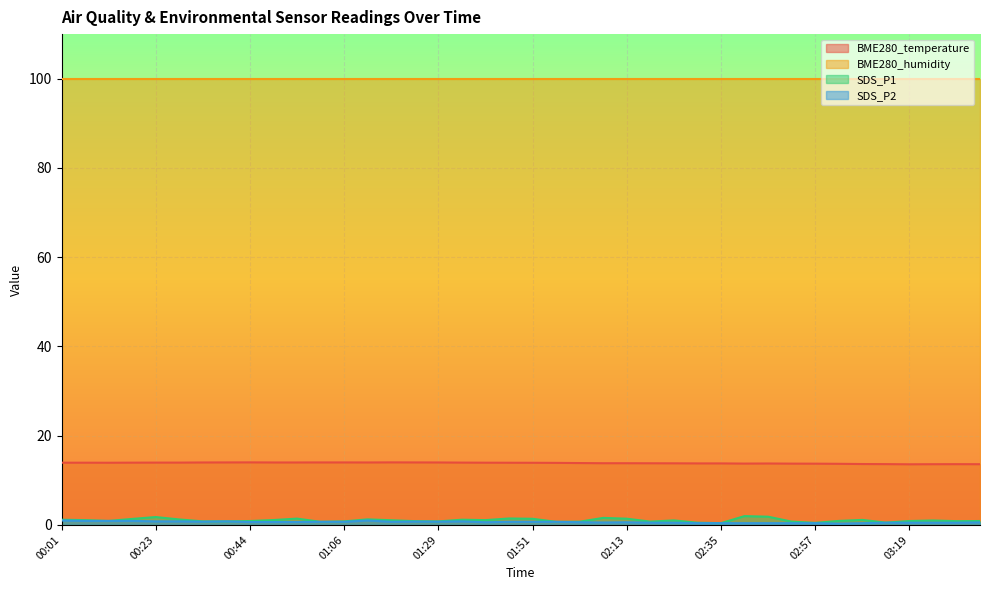

Rank the categories by SDS_P1 value from lowest to highest.

02:35, 02:57, 02:30, 03:13, 01:01, 01:57, 02:02, 02:19, 02:52, 00:34, 00:39, 01:06, 01:29, 01:23, 03:30, 00:44, 03:19, 03:35, 00:12, 03:03, 03:24, 02:24, 01:17, 00:06, 01:40, 00:50, 03:08, 00:01, 01:34, 00:28, 01:12, 00:17, 01:51, 02:13, 00:55, 01:45, 02:08, 00:23, 02:46, 02:41